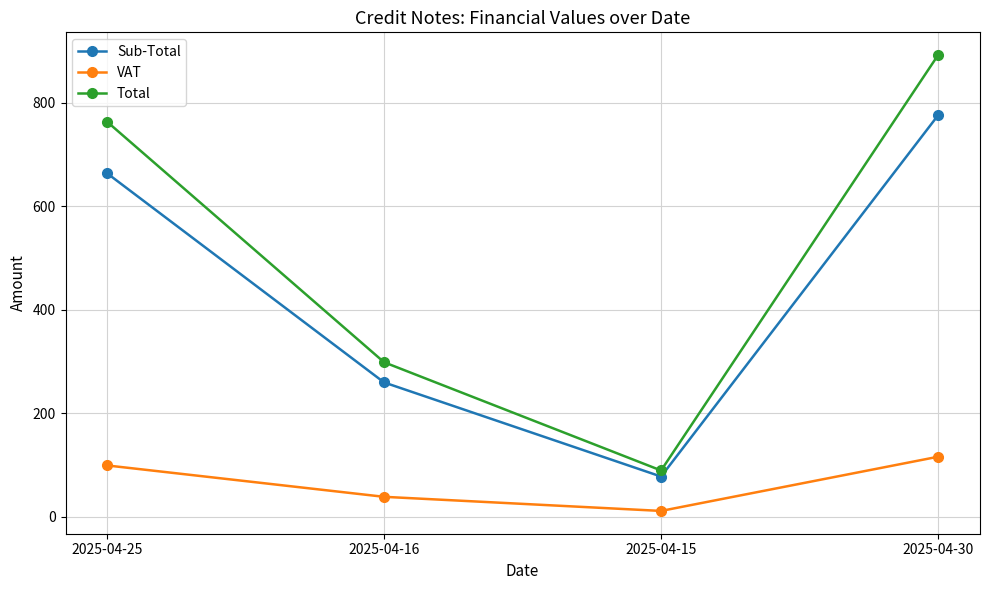

Is it true that VAT equals 11.7 at 2025-04-15?

True